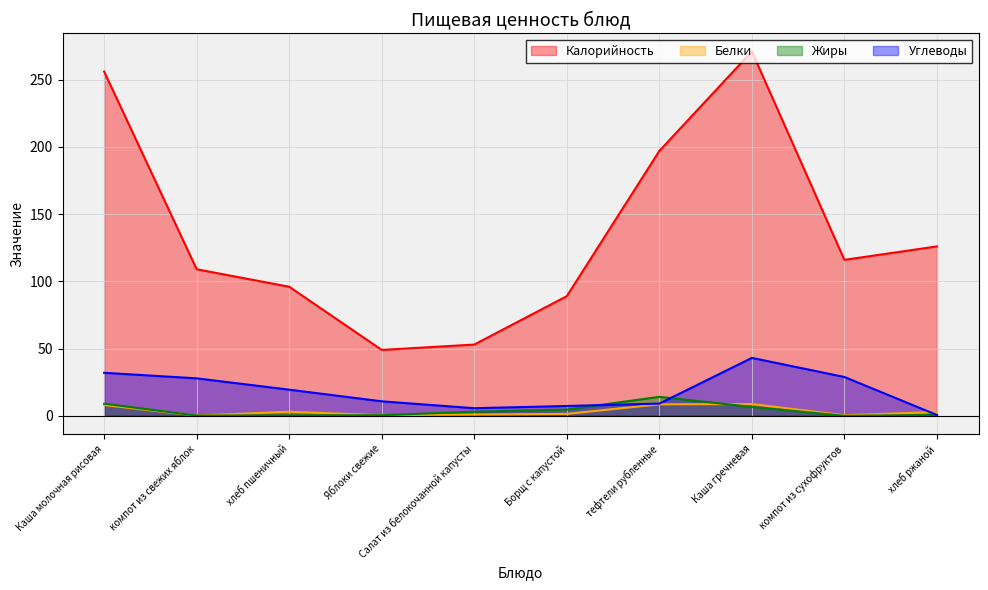

True or false: Калорийность has a value of 89.0 at Борщ с капустой.

True